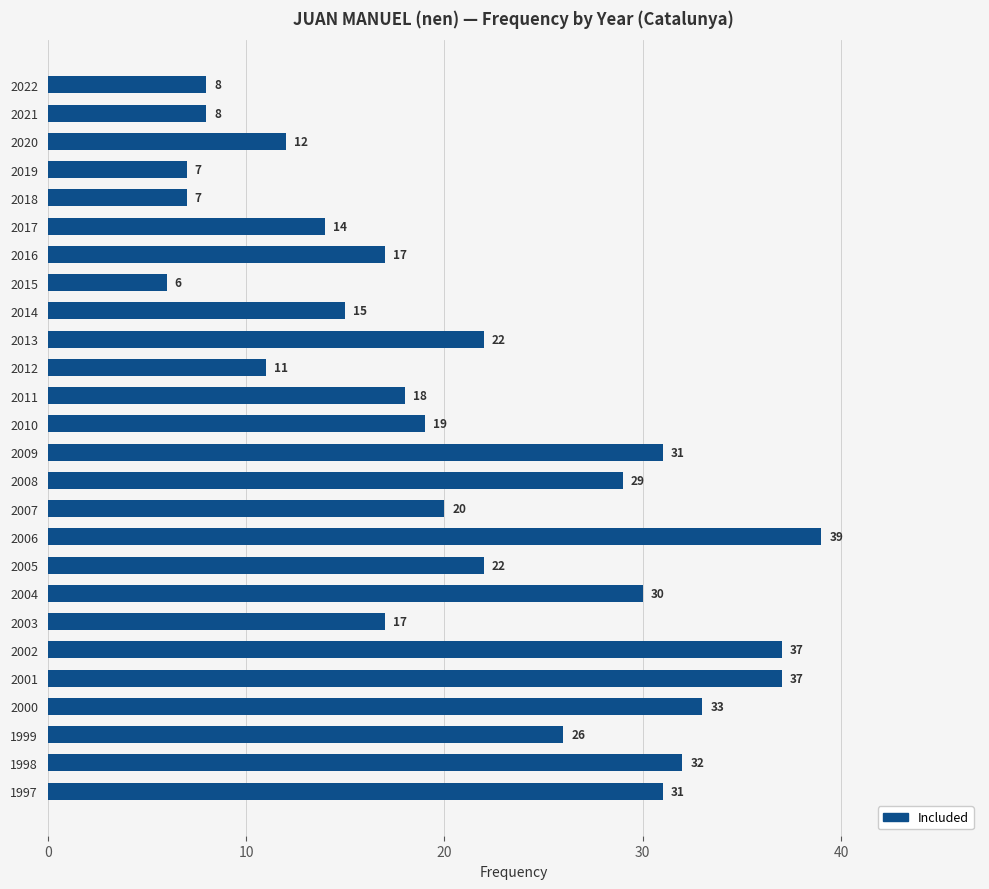

Is it true that the value at 2022 is 8?

True